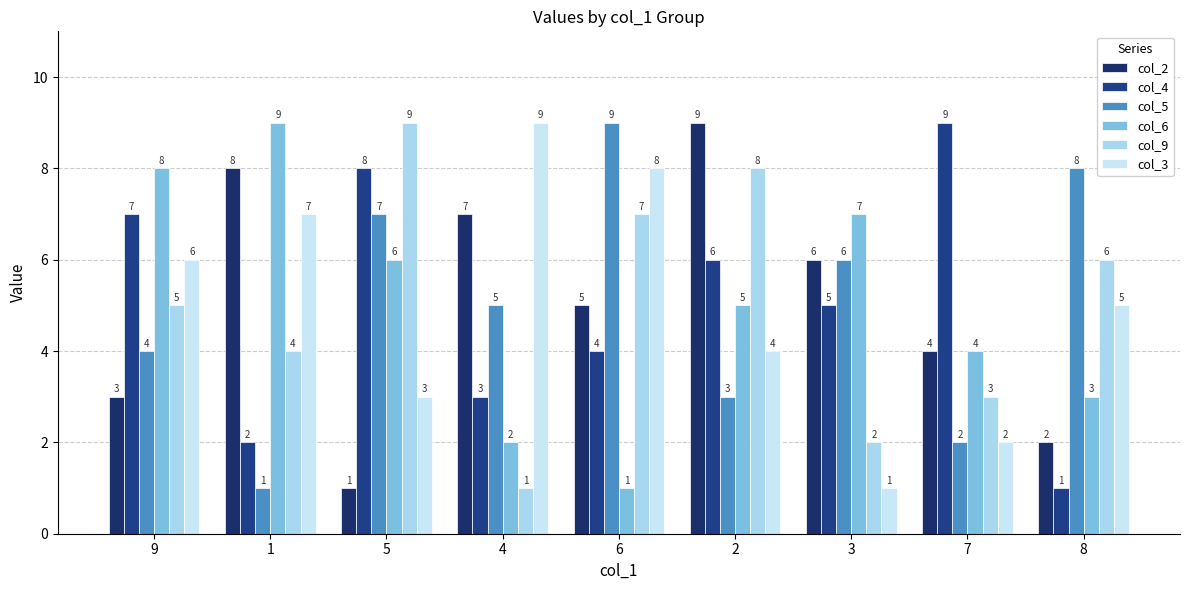

How many groups of bars are there?

9